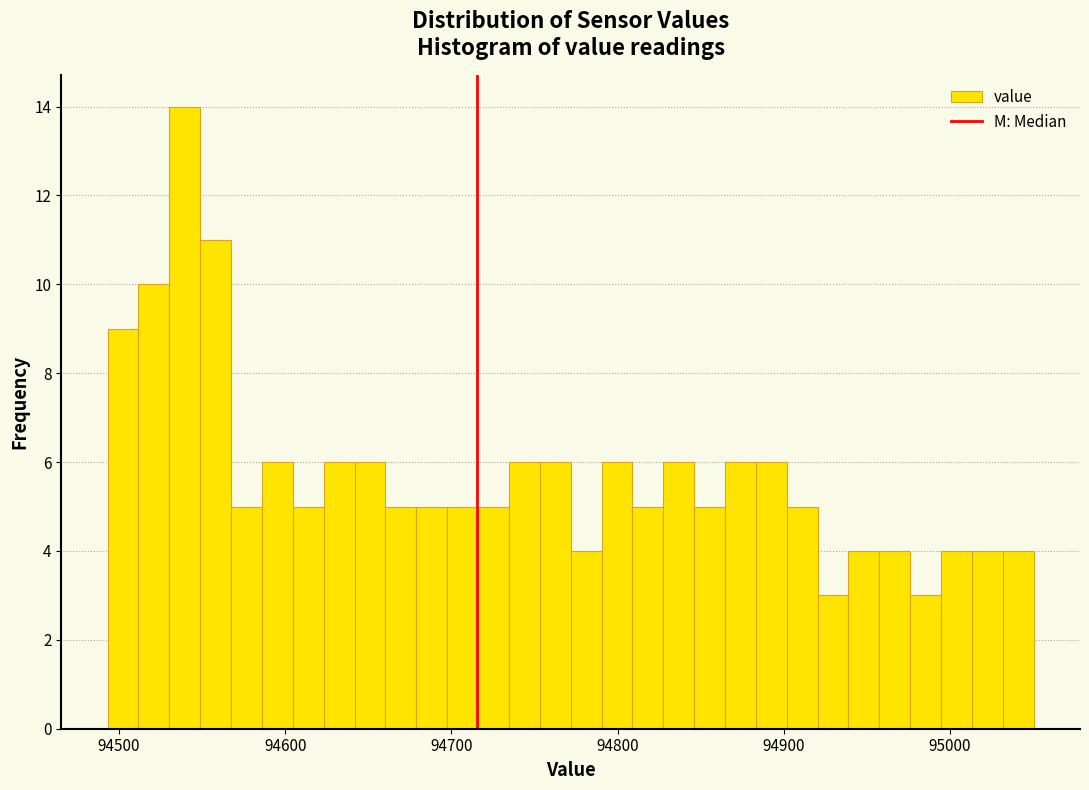

Read against the x-axis, roughly where is the centre of the tallest bar?

94540